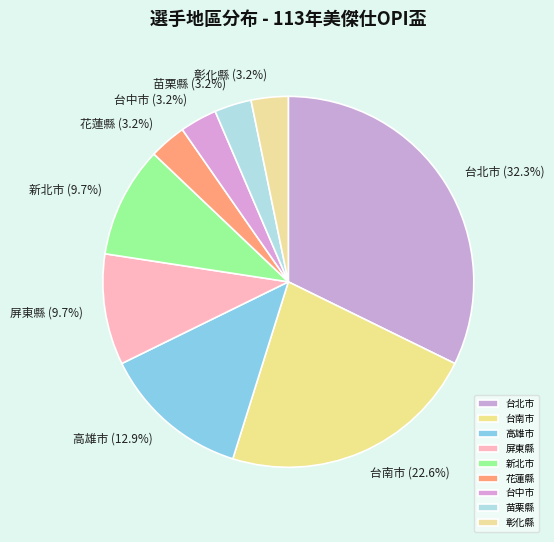

To the nearest percent, what is the difference between the 花蓮縣 and 高雄市 slice percentages?

10%